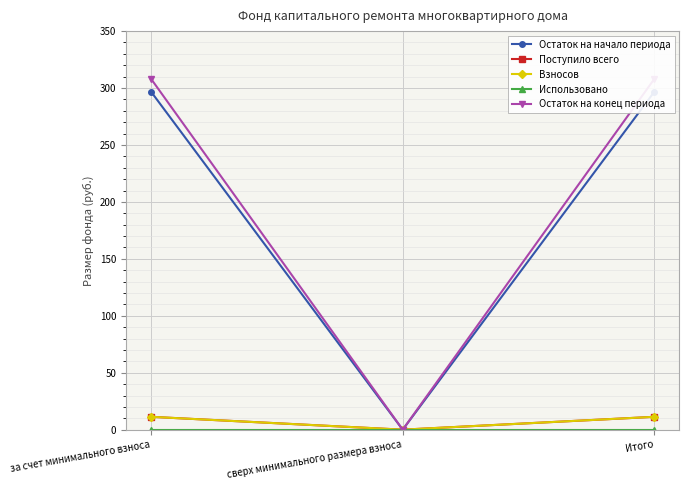

What is the sum of the Поступило всего values at сверх минимального размера взноса and за счет минимального взноса?

11.3